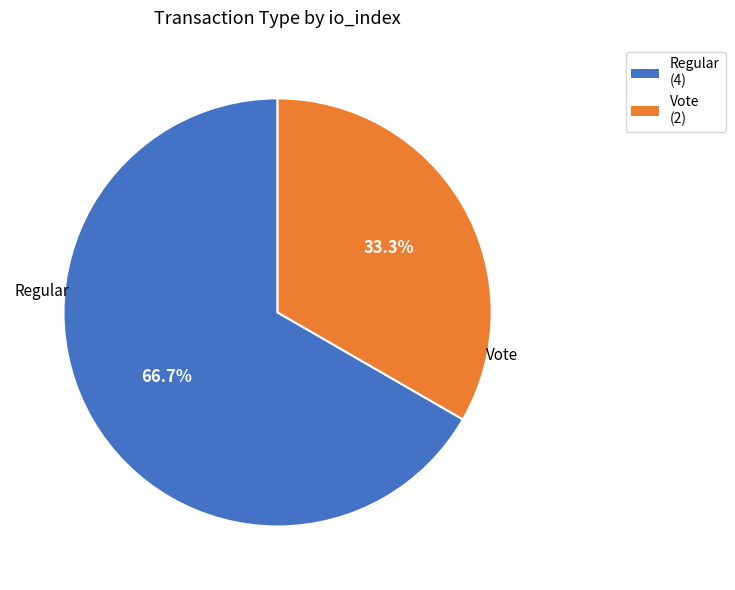

What is the total percentage of Vote and Regular?

100.0%